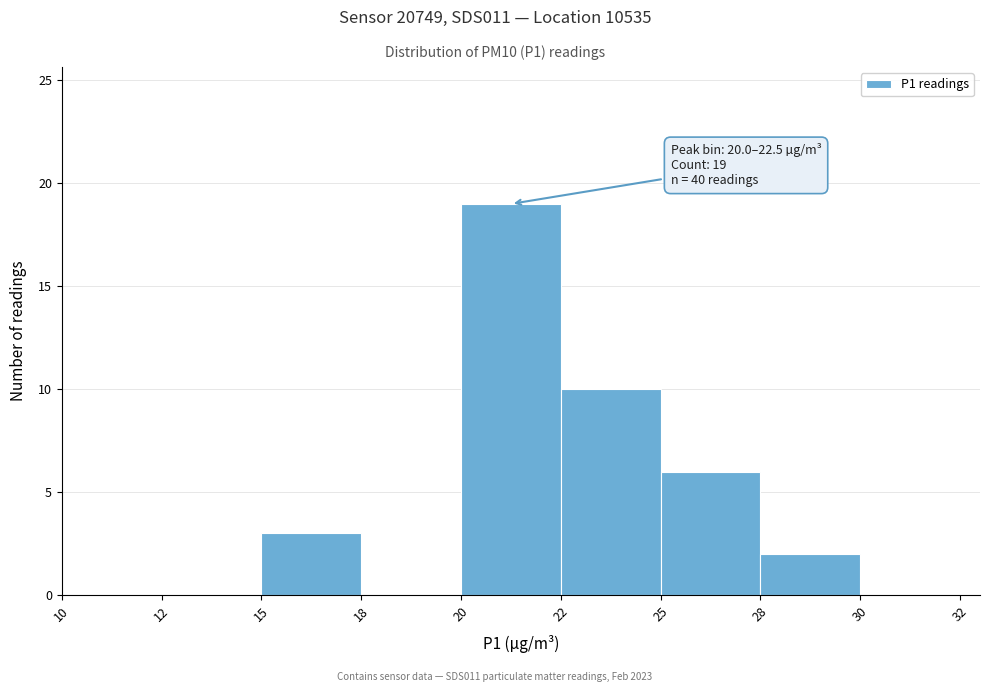

Reading left to right, what are all the values shown in this chart?

10=0	12=0	15=3	18=0	20=19	22=10	25=6	28=2	30=0